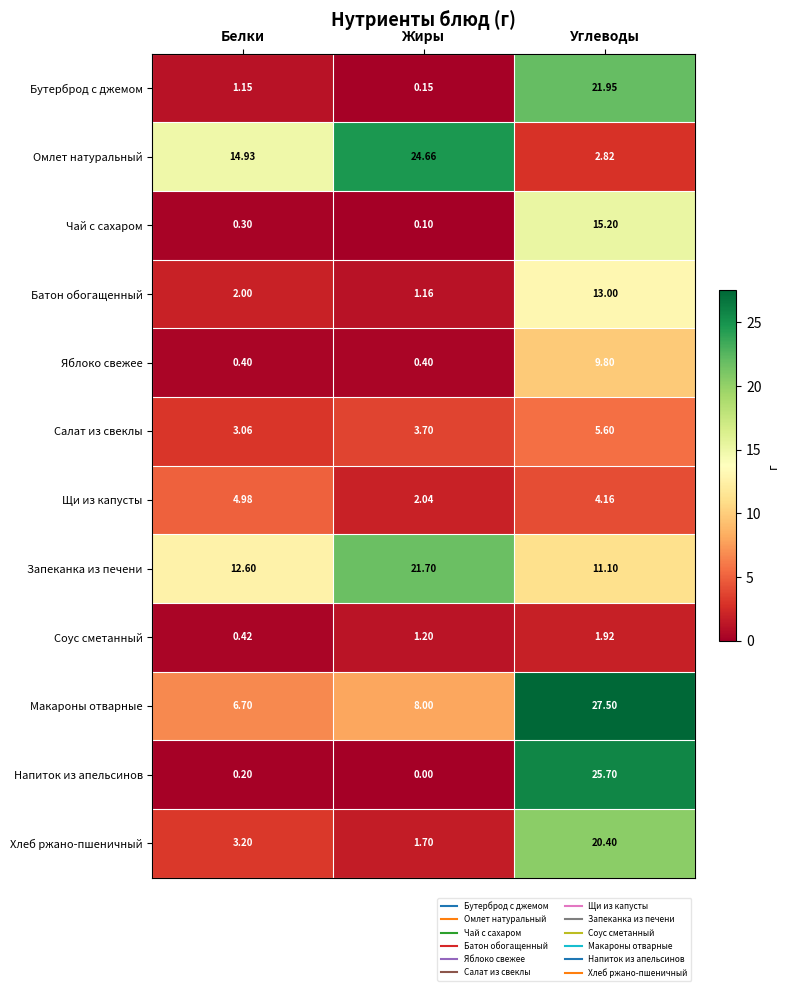

Which series changed the most between Жиры and Углеводы?

Напиток из апельсинов